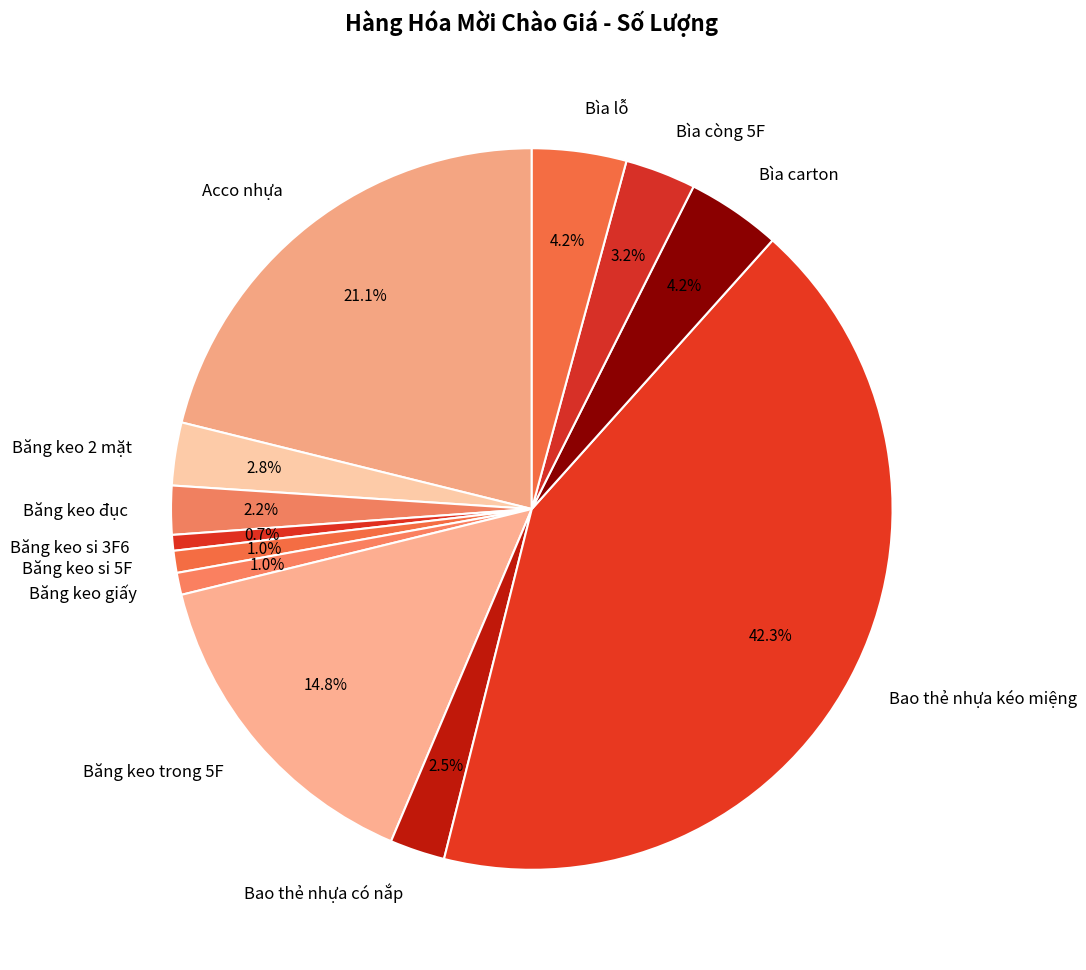

To the nearest percent, what portion does Băng keo 2 mặt represent?

3%